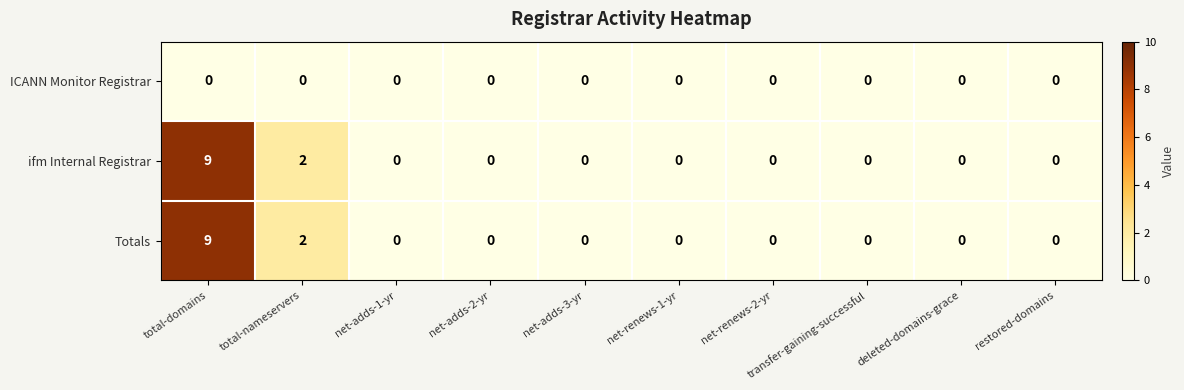

At which category is the sum across all series the highest?

total-domains